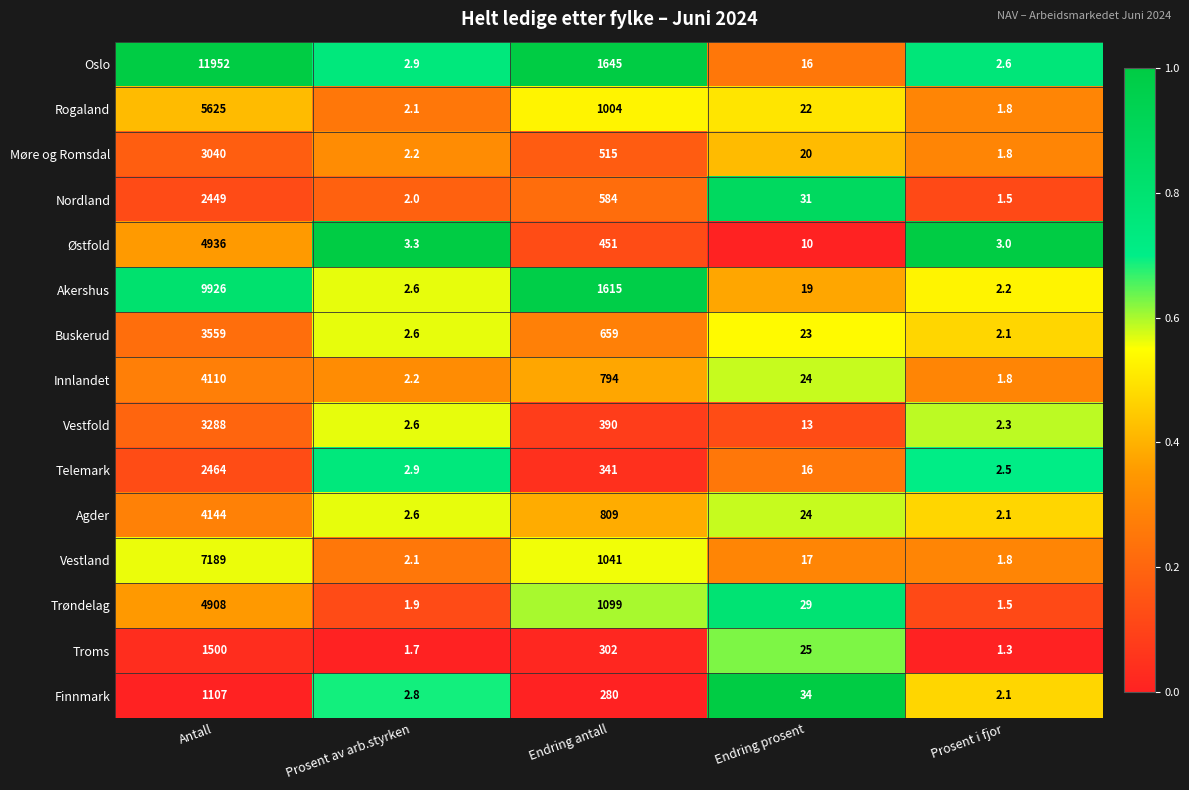

Rank the series at Antall from highest to lowest value.

Oslo, Akershus, Vestland, Rogaland, Østfold, Trøndelag, Agder, Innlandet, Buskerud, Vestfold, Møre og Romsdal, Telemark, Nordland, Troms, Finnmark